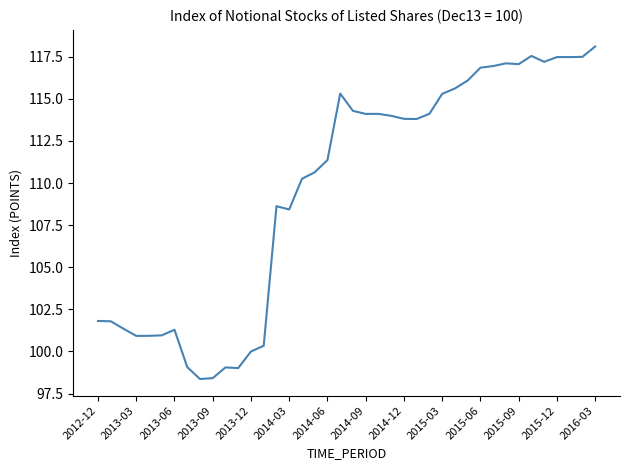

What is the minimum value shown in the chart?

98.4